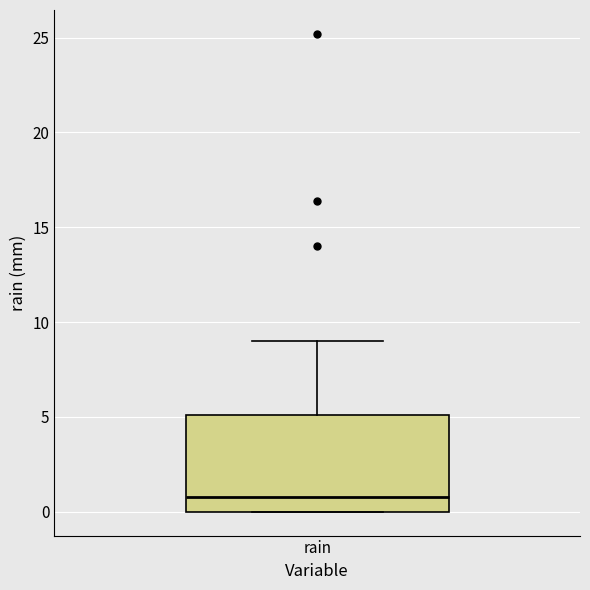

Where is the upper edge of the box for rain on the y-axis? The values are not printed on the chart, so give them approximately, as read against the axis.

5